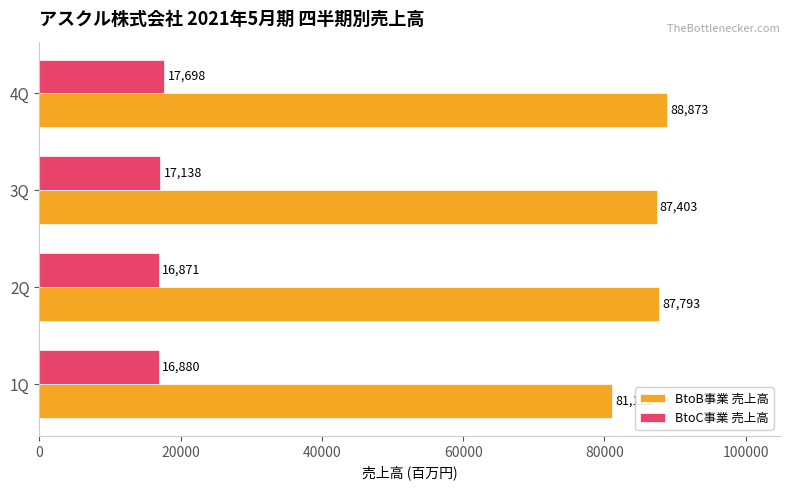

What is the minimum value for BtoB事業 売上高?

81122